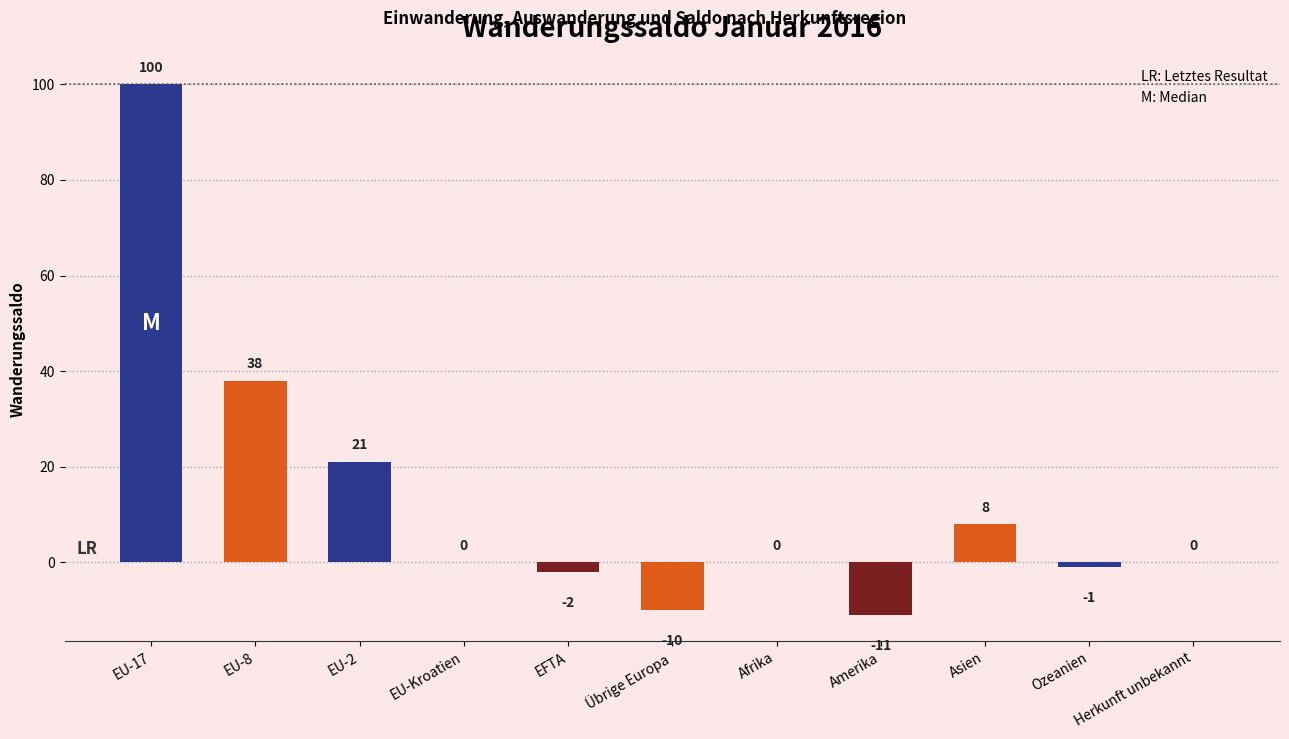

What is the sum of the values at Ozeanien and EU-8?

37